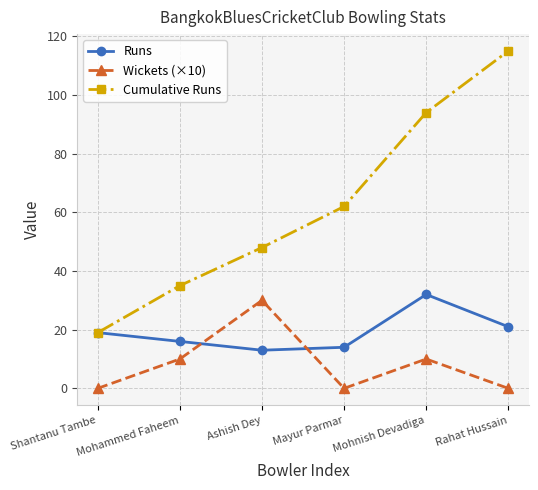

True or false: Wickets (×10) and Runs cross at least once.

True